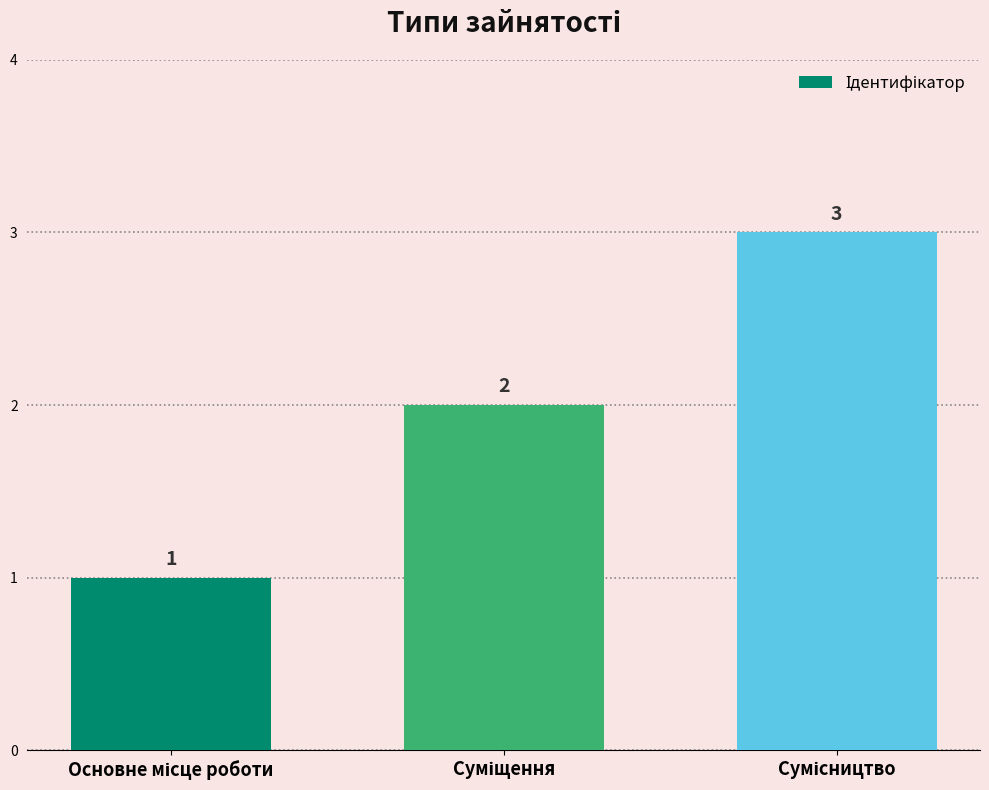

How many values are between 1 and 3?

3